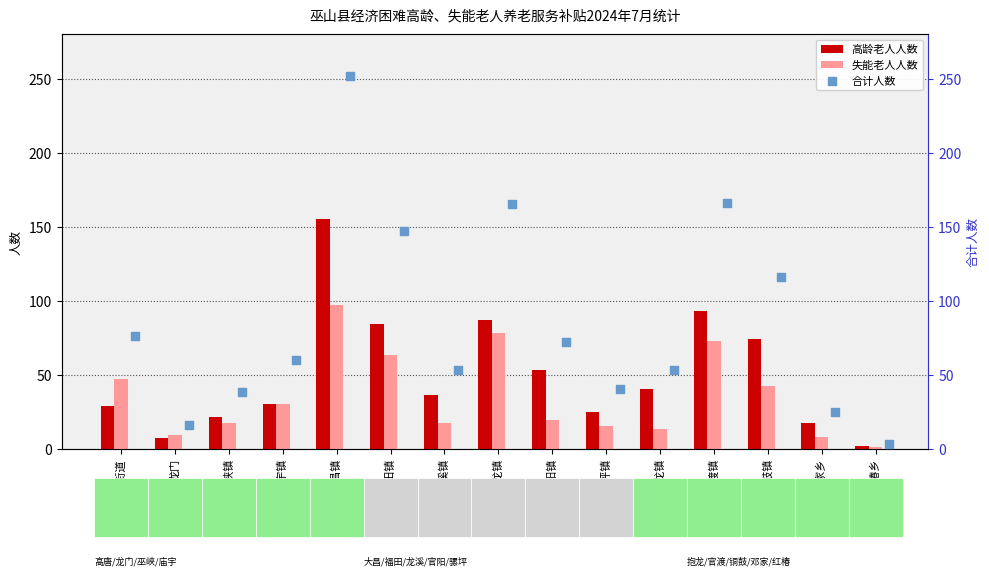

What are all the series names shown in the legend?

高龄老人人数, 失能老人人数, 合计人数